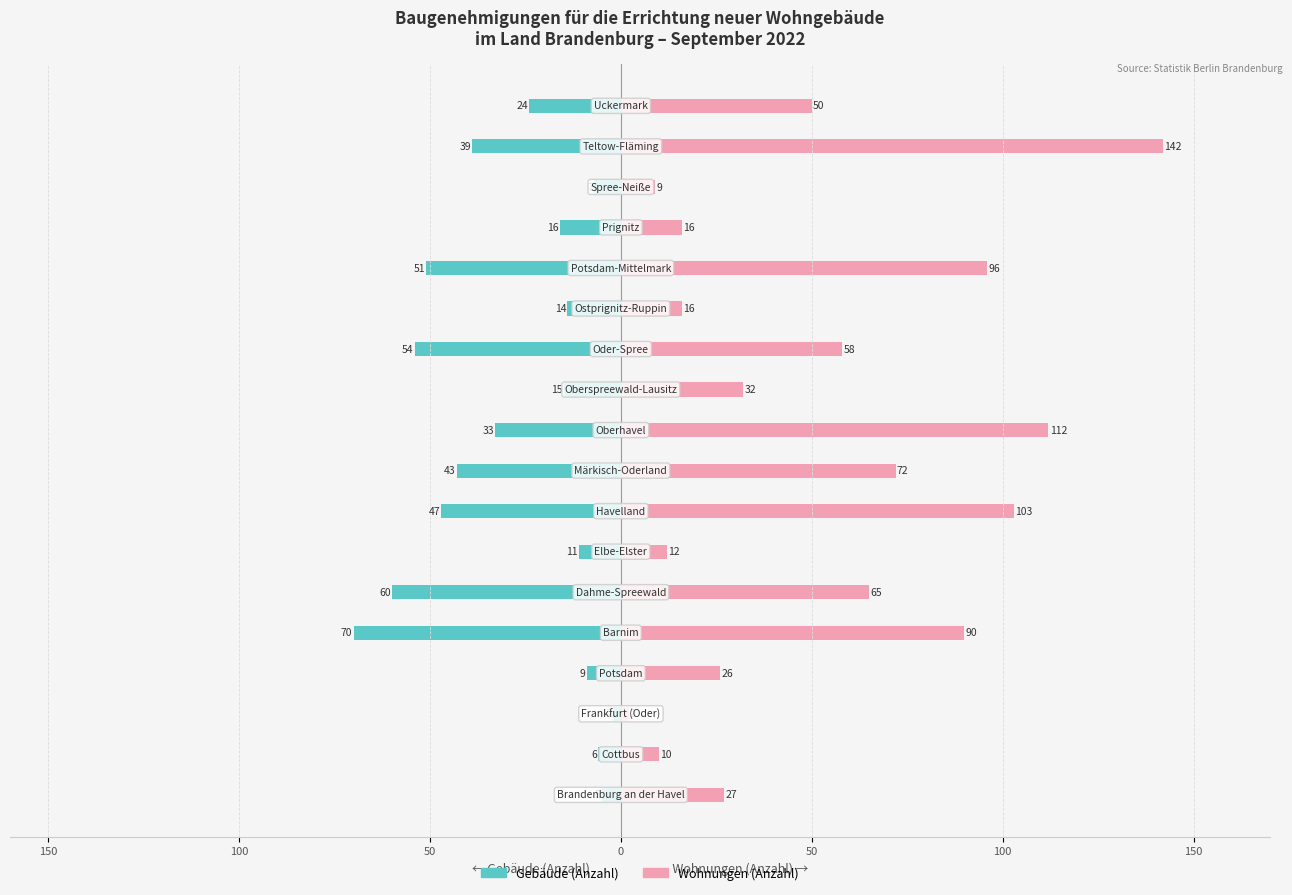

What is the smallest value displayed?

-70